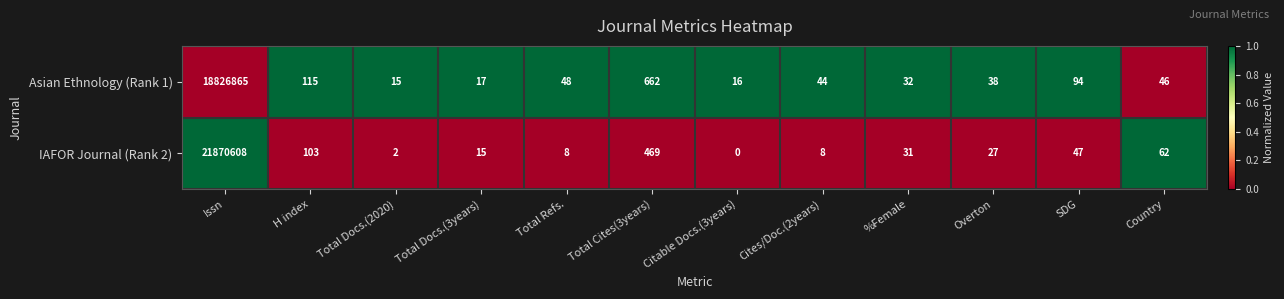

The Asian Ethnology (Rank 1) series shows 32 at %Female. True or false?

True